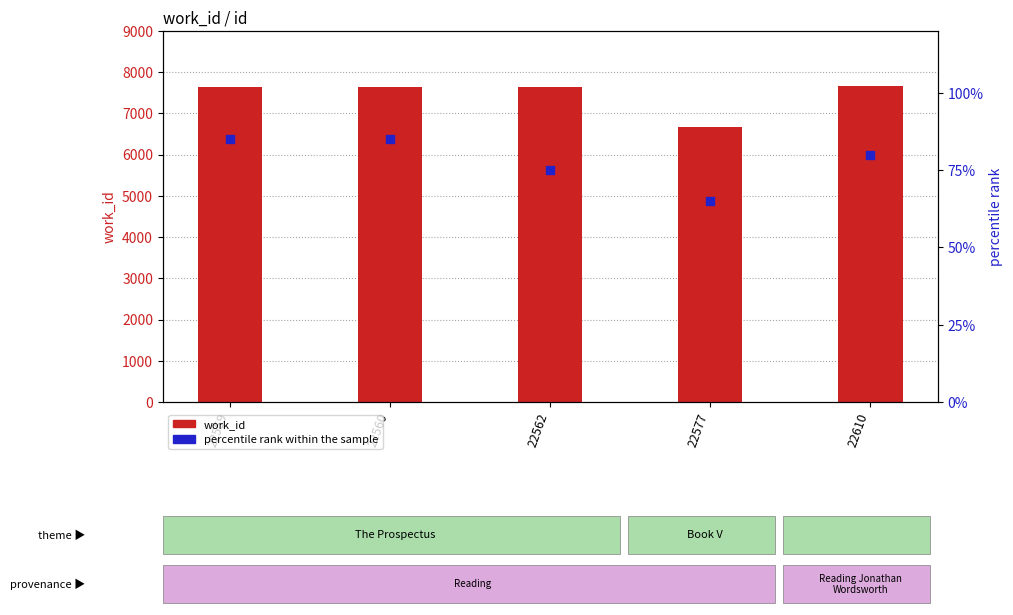

What is the total value across all series at 22562?

7725